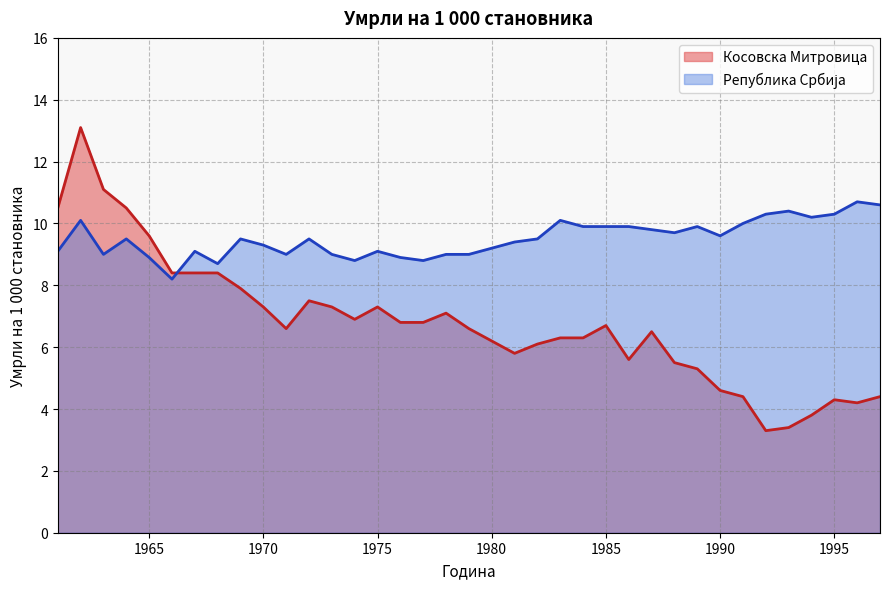

Where does the Република Србија series first go above 9?

1961